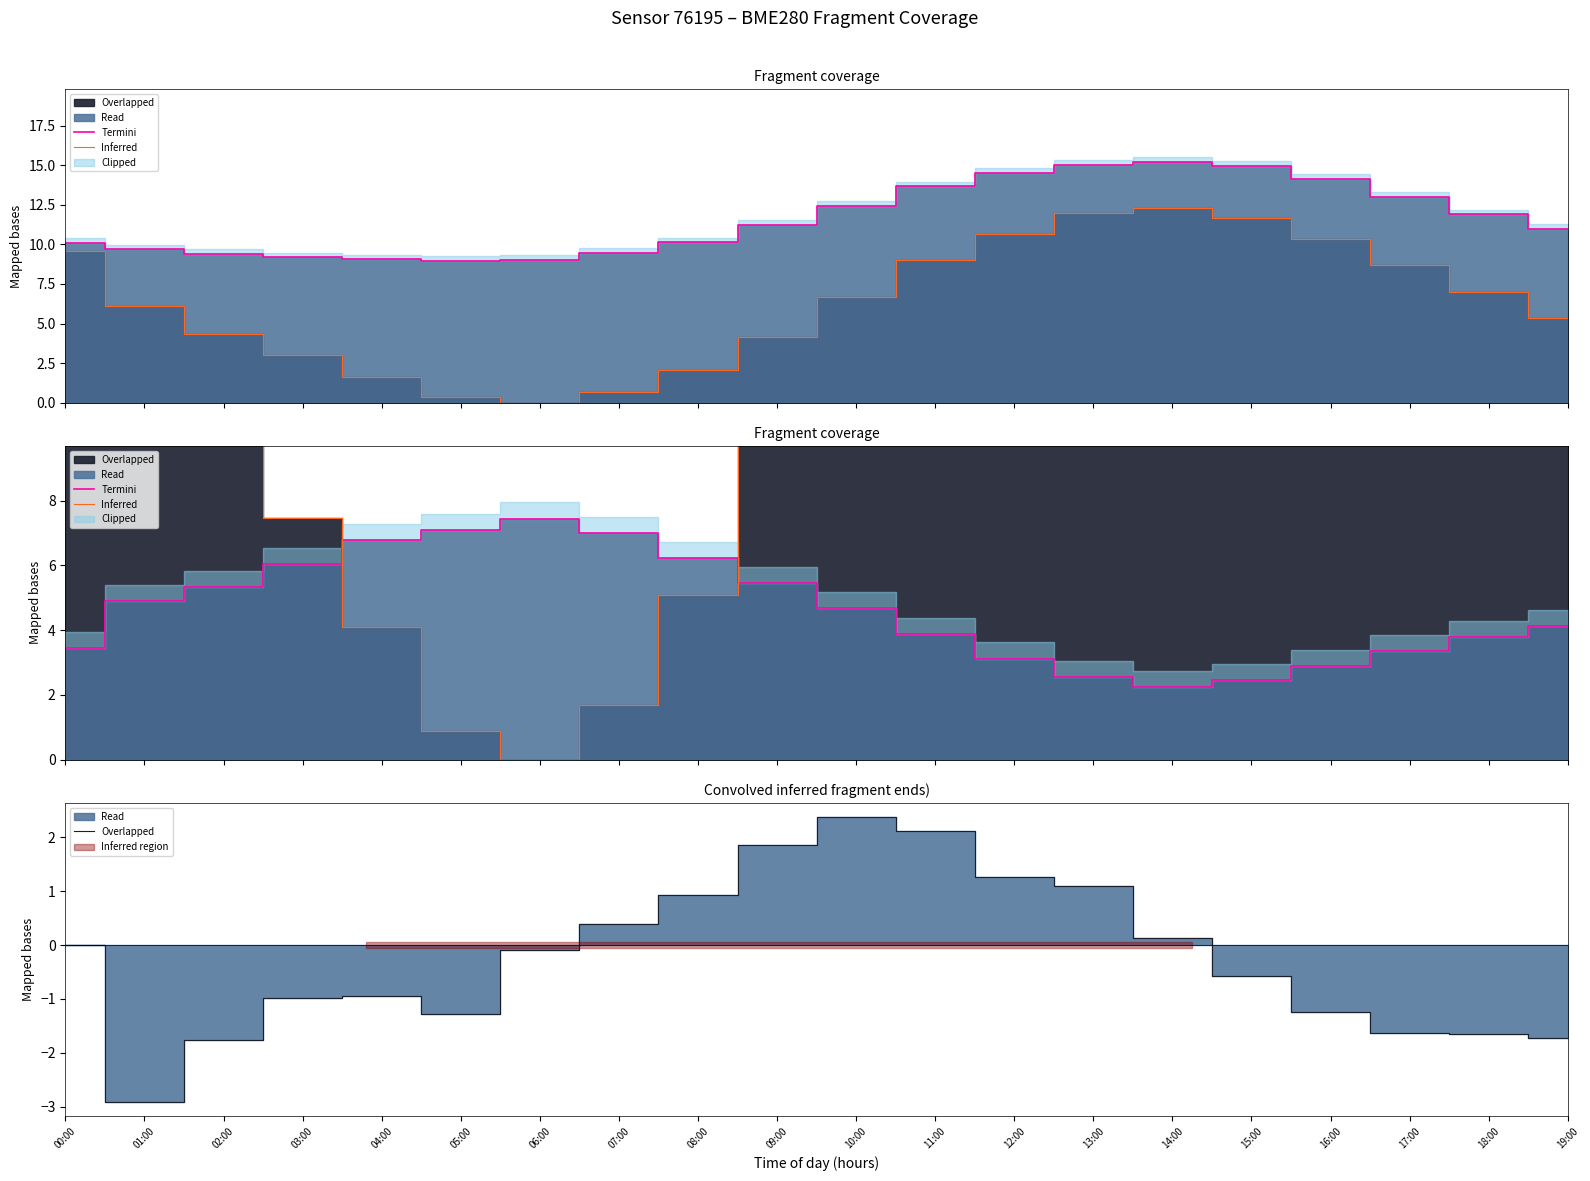

At which label does Overlapped first exceed 0?

07:00